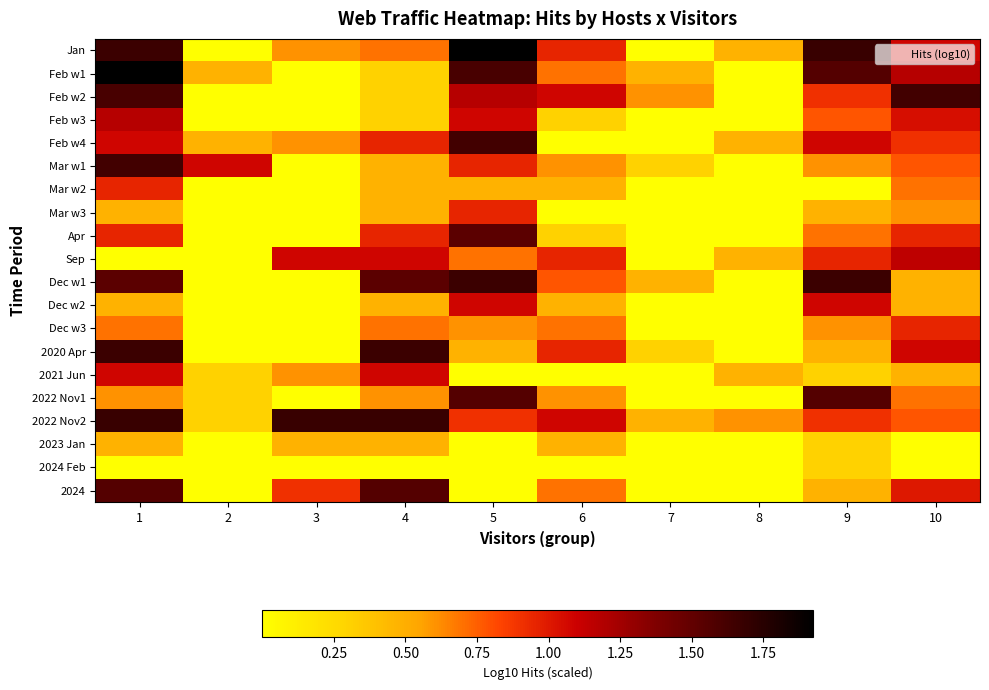

Which series has the largest total across all categories?

2022 Nov2